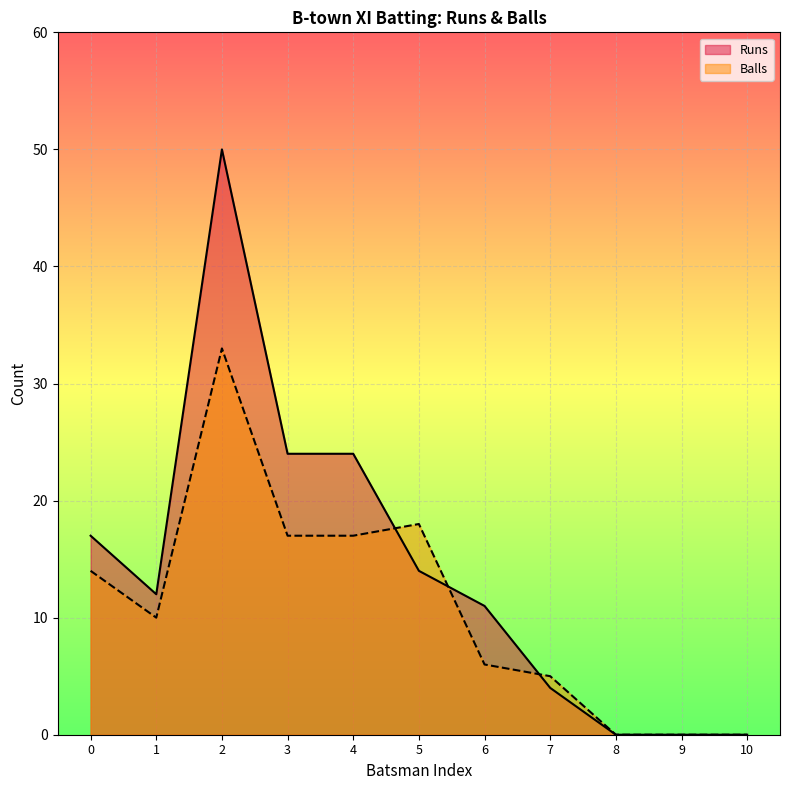

Which series has the widest spread of values?

Runs